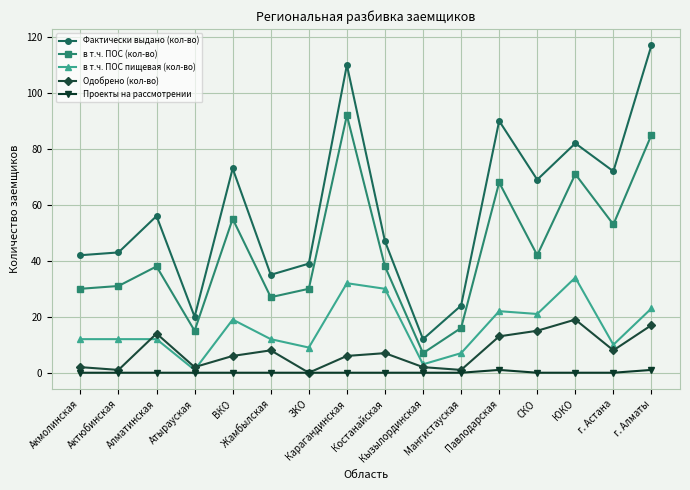

What are all the series names shown in the legend?

Фактически выдано (кол-во), в т.ч. ПОС (кол-во), в т.ч. ПОС пищевая (кол-во), Одобрено (кол-во), Проекты на рассмотрении